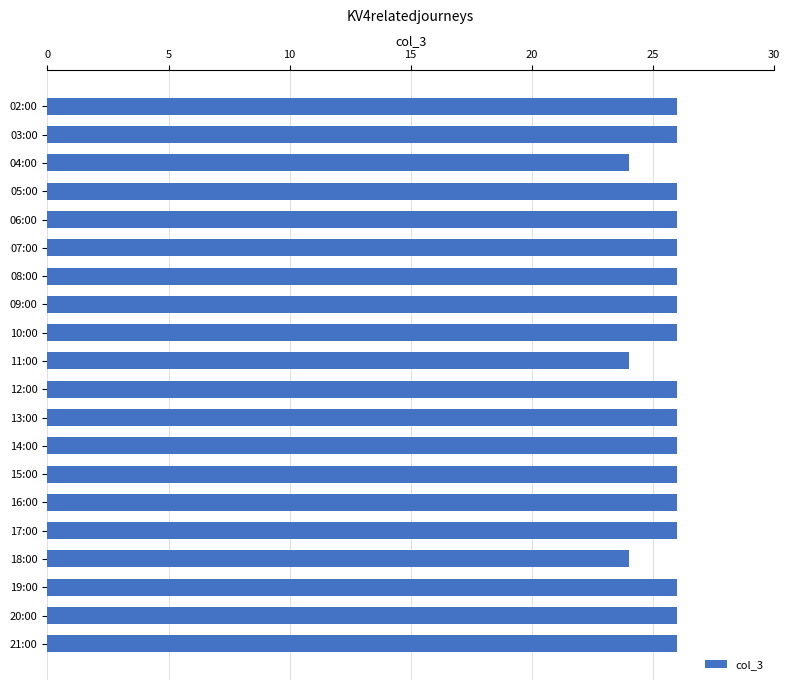

What is the greatest value displayed?

26